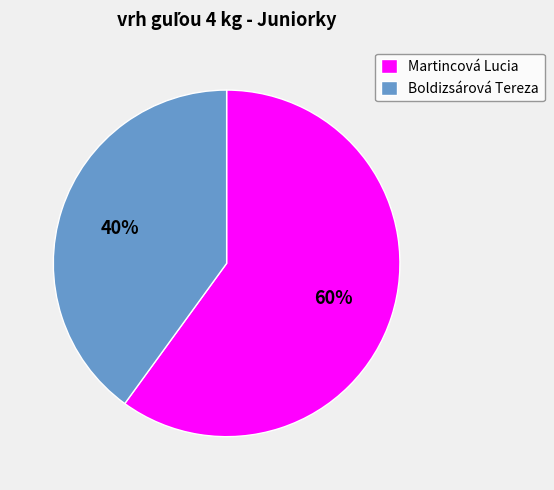

Between Martincová Lucia and Boldizsárová Tereza, which is larger?

Martincová Lucia